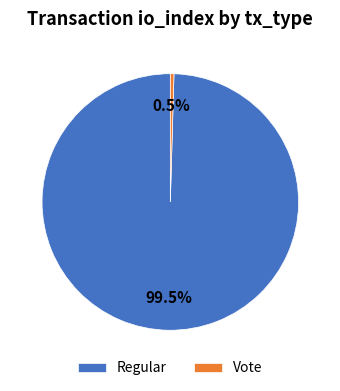

Is there a majority slice in this chart?

Yes